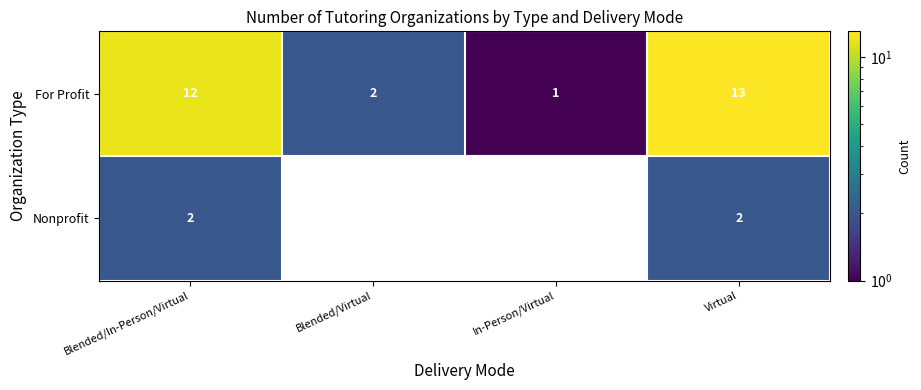

List the labels in order of For Profit value, smallest first.

In-Person/Virtual, Blended/Virtual, Blended/In-Person/Virtual, Virtual